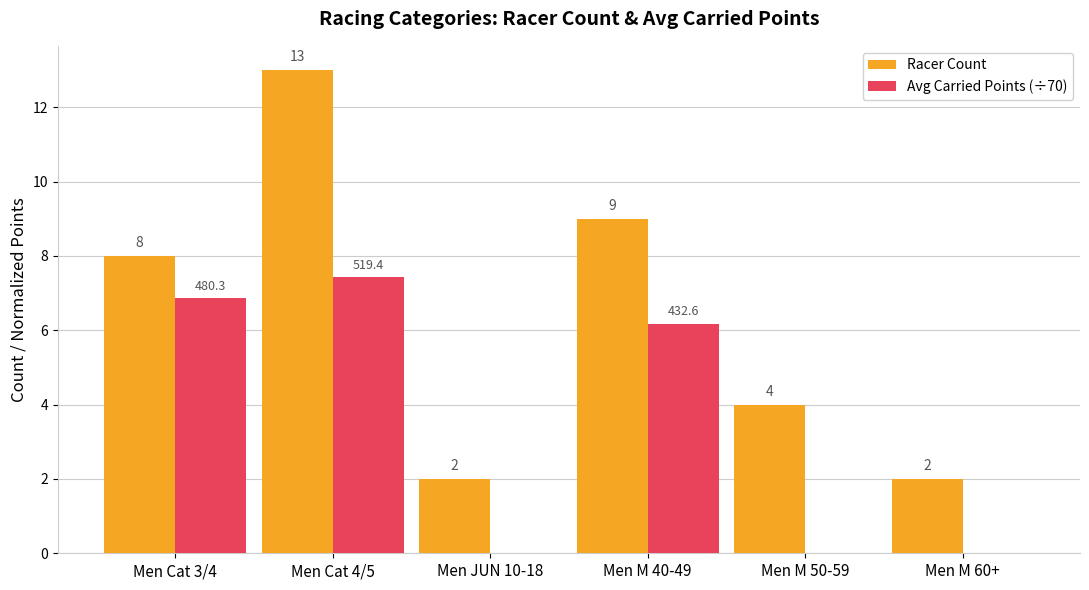

At which category is the sum across all series the highest?

Men Cat 4/5